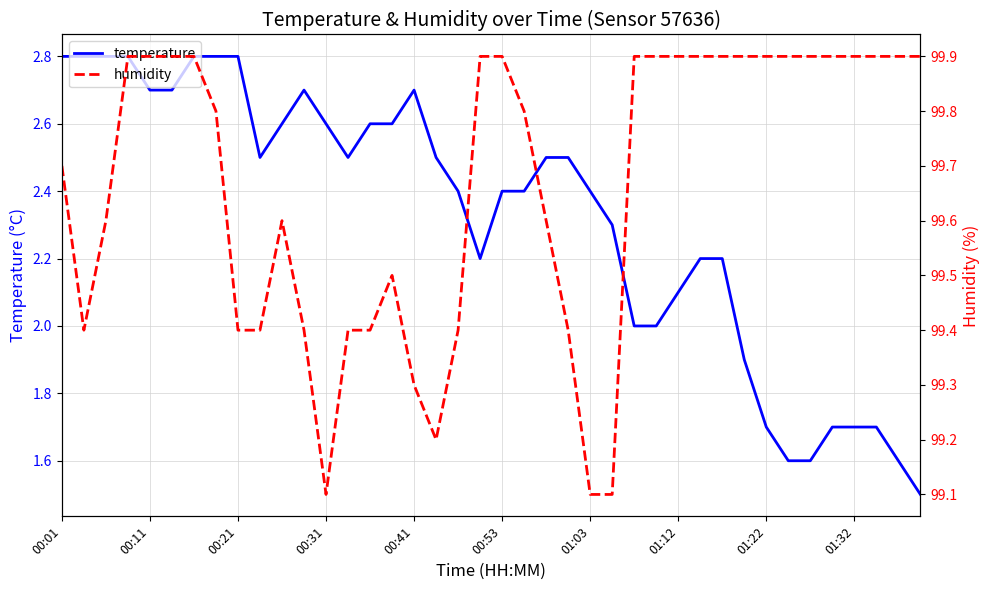

Which series has the largest total across all categories?

humidity